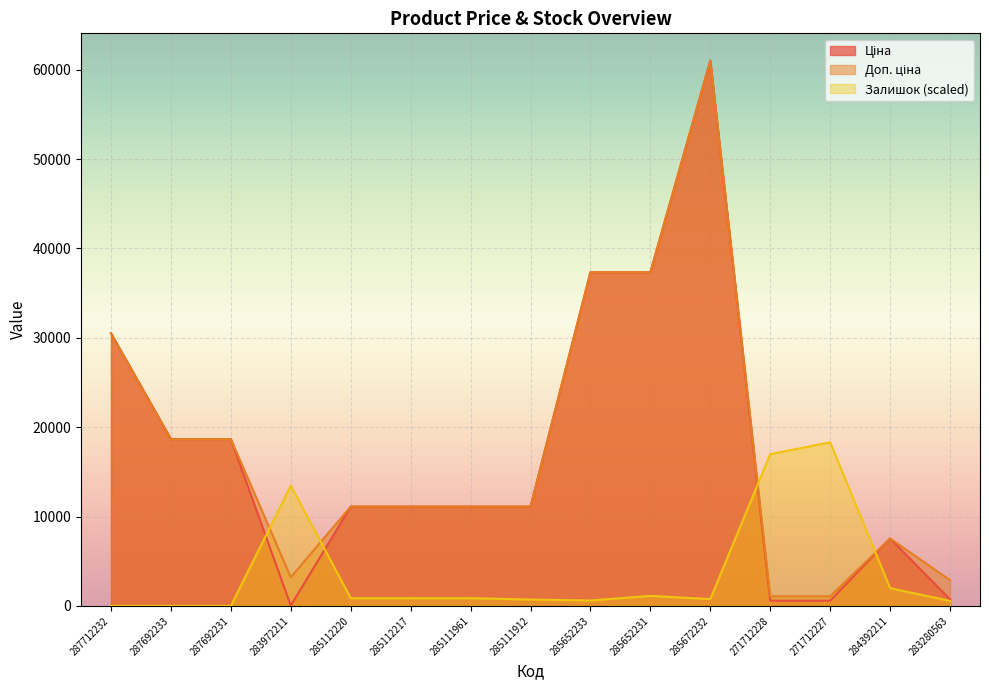

After their last crossing, which series has the higher values: Доп. ціна or Залишок?

Доп. ціна